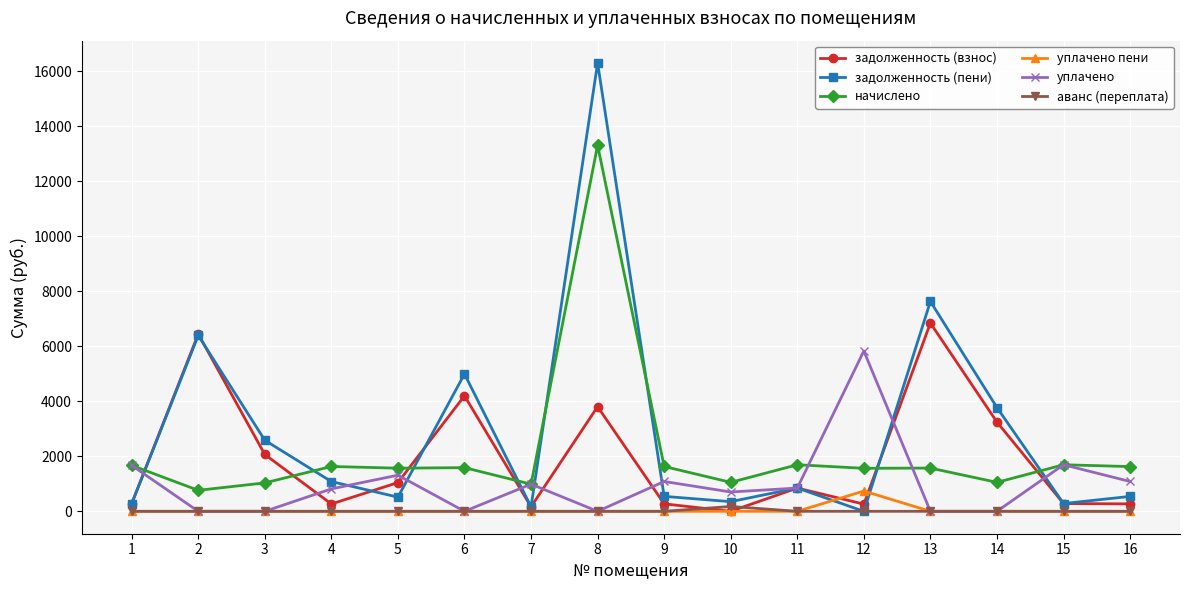

Which series has the widest spread of values?

задолженность (пени)